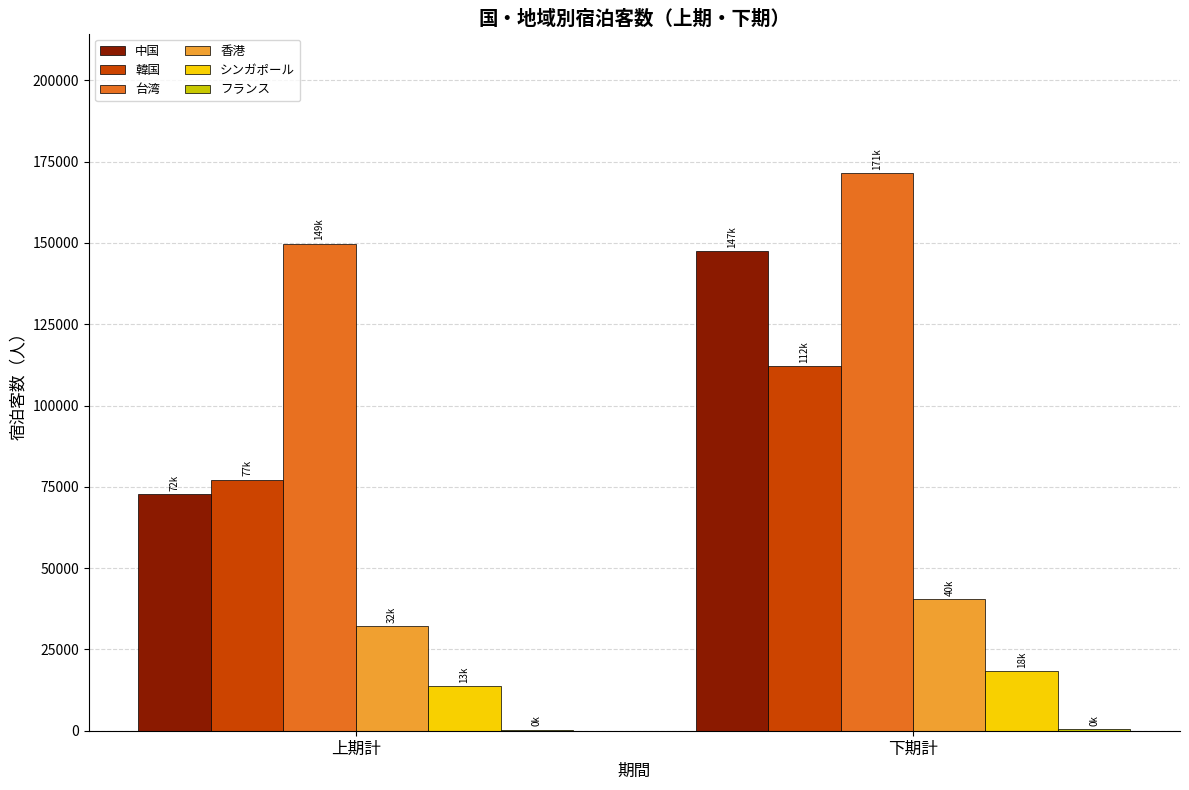

What is the sum of the 香港 values at 上期計 and 下期計?

72609